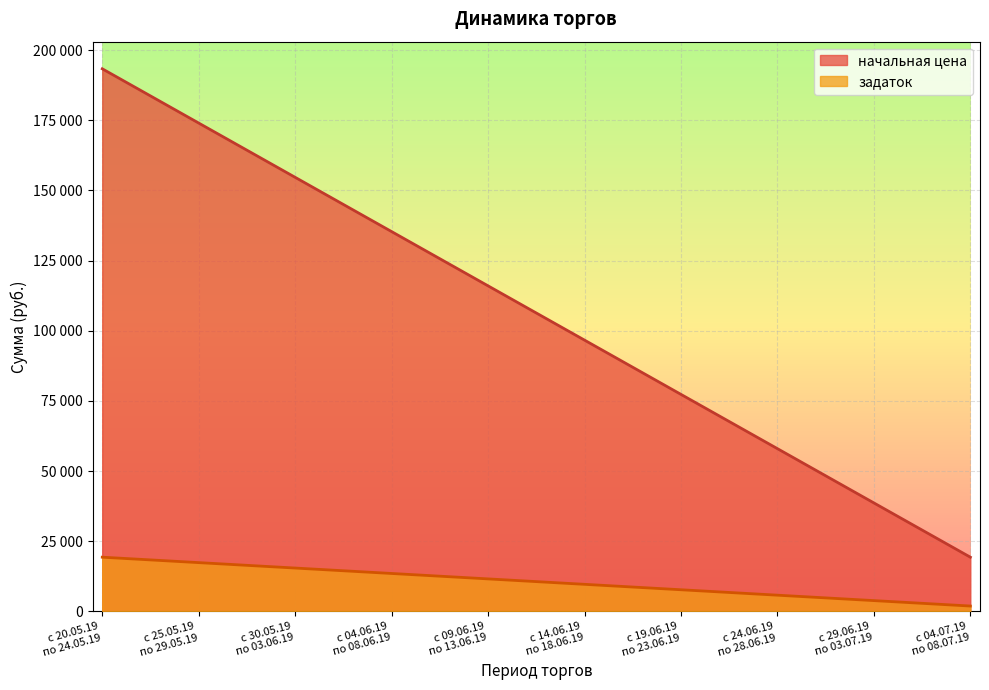

The задаток series shows 13532.3 at с 04.06.19
по 08.06.19. True or false?

True